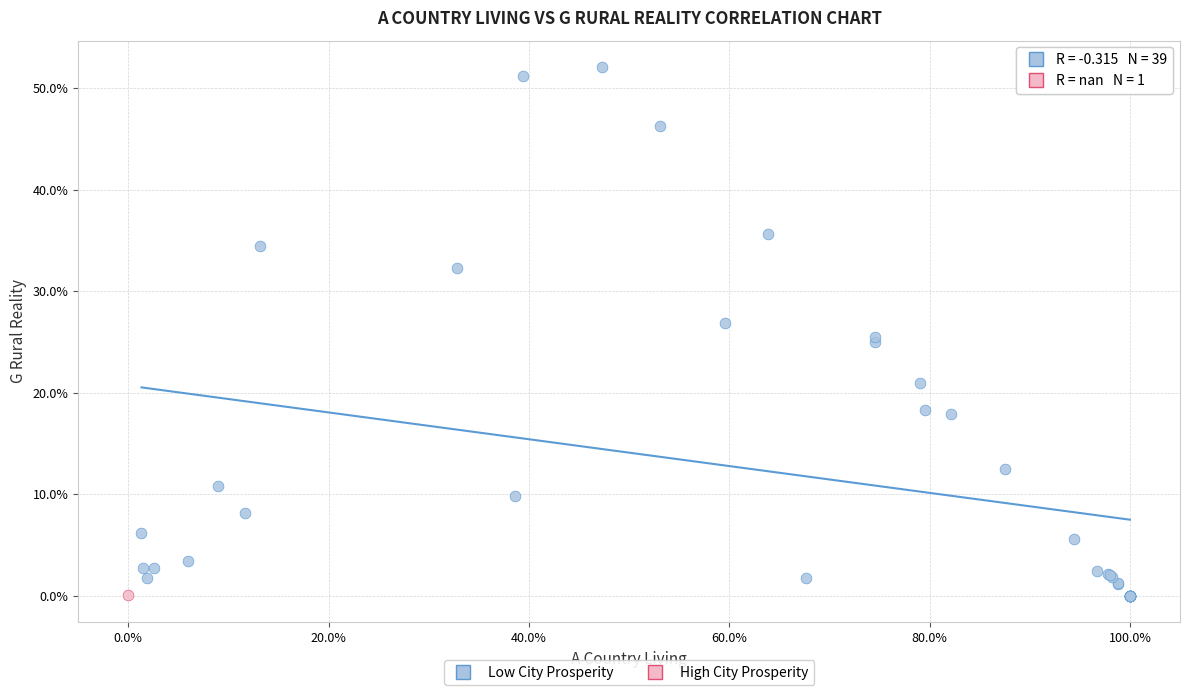

What are all the series names shown in the legend?

Low City Prosperity, High City Prosperity